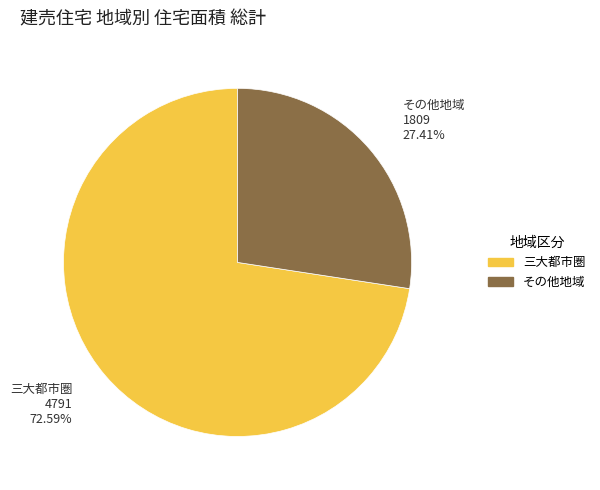

How many slices are in this pie chart?

2